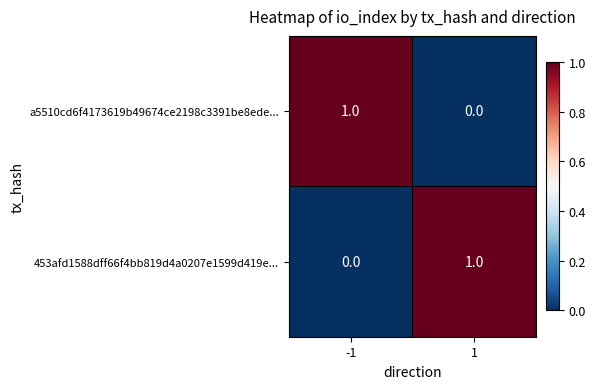

Is the value of a5510cd6f4173619b49674ce2198c3391be8ede... at -1 greater than the value of 453afd1588dff66f4bb819d4a0207e1599d419e... at -1?

Yes